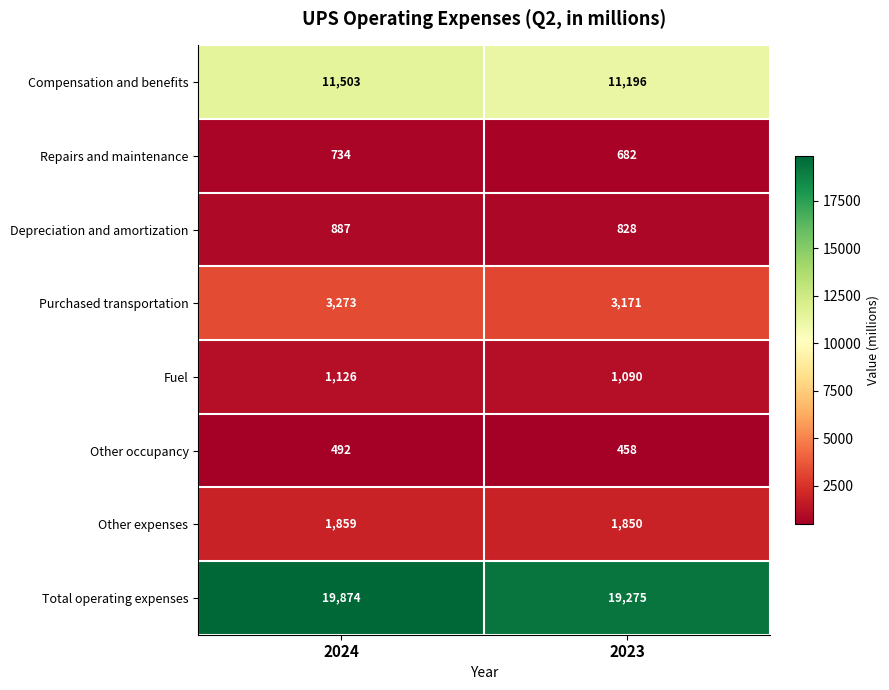

What is the minimum value shown in the chart?

458